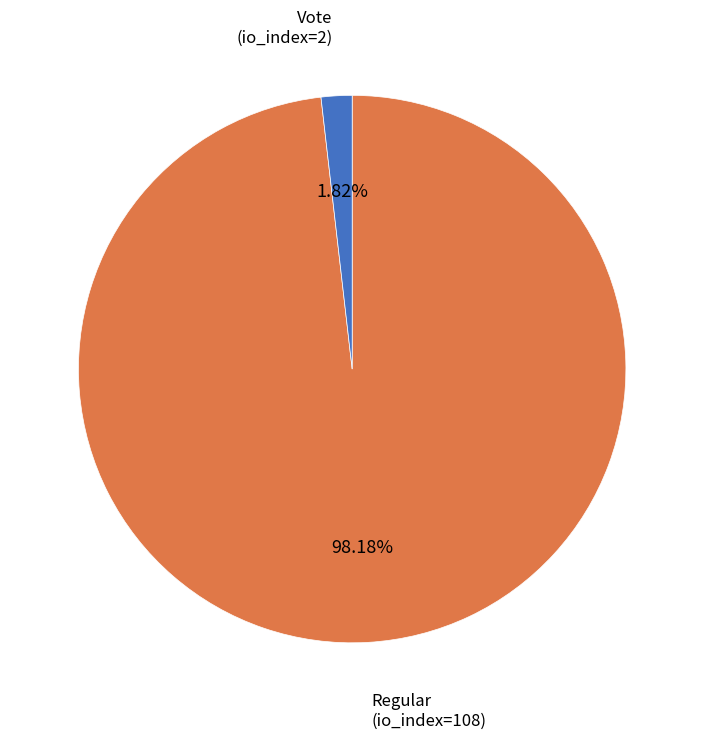

Is the sum of Regular (io_index=108) and Vote (io_index=2) greater than half?

Yes